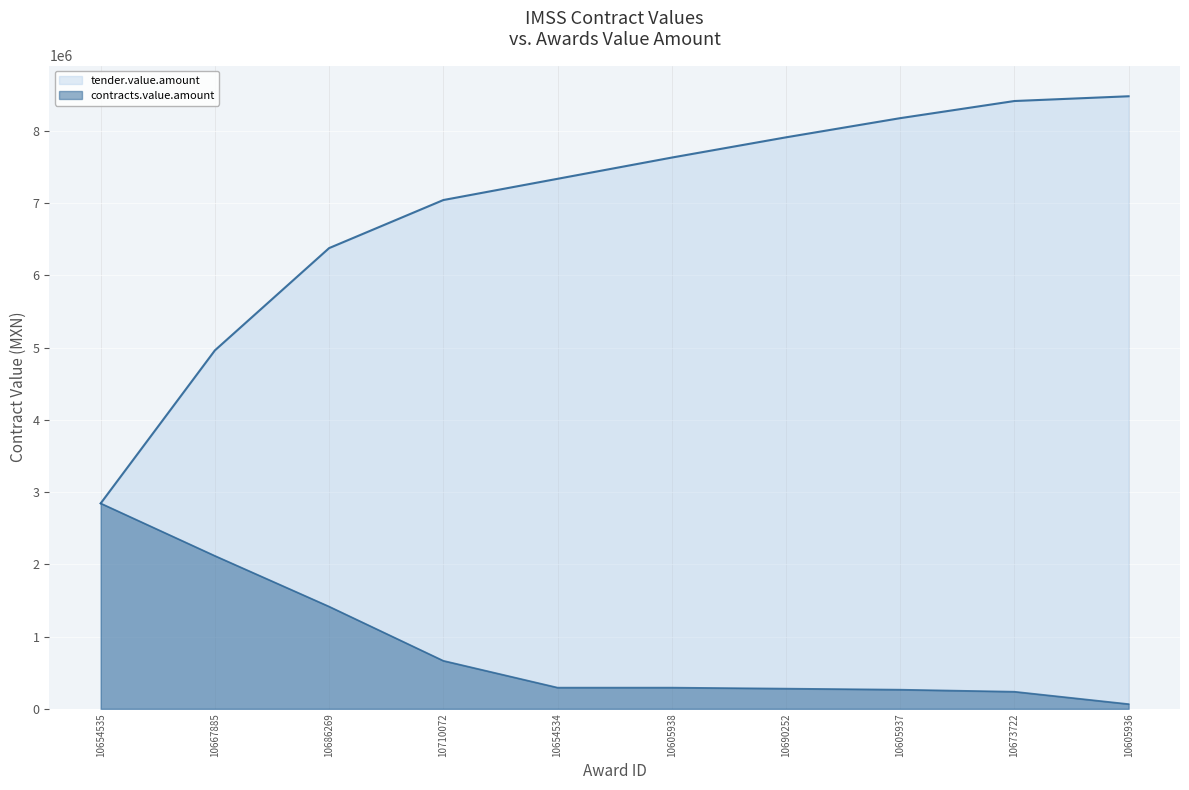

Which series has the largest total across all categories?

tender.value.amount